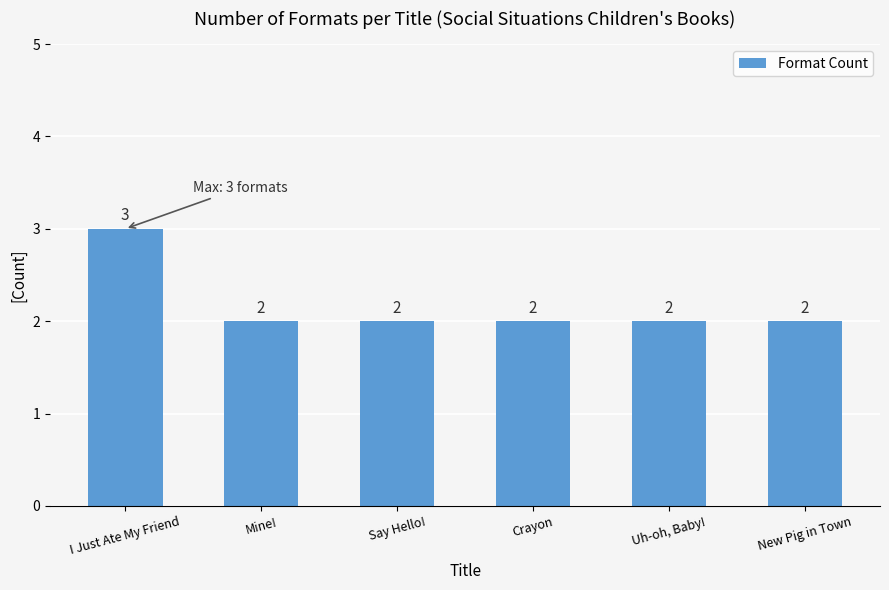

Which label corresponds to the largest value in the chart?

I Just Ate My Friend